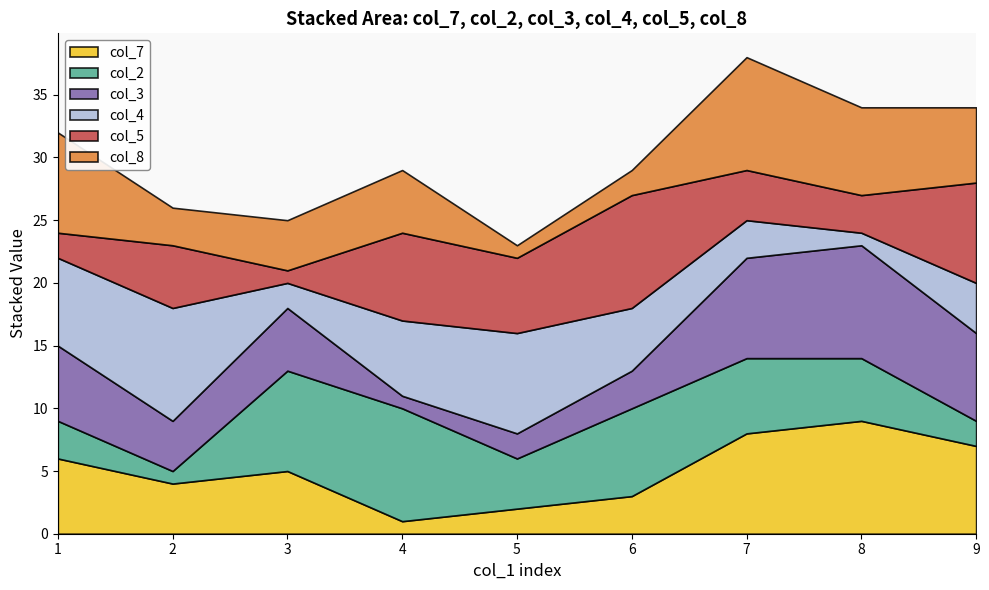

What is the approximate value of col_5 at 3?

1